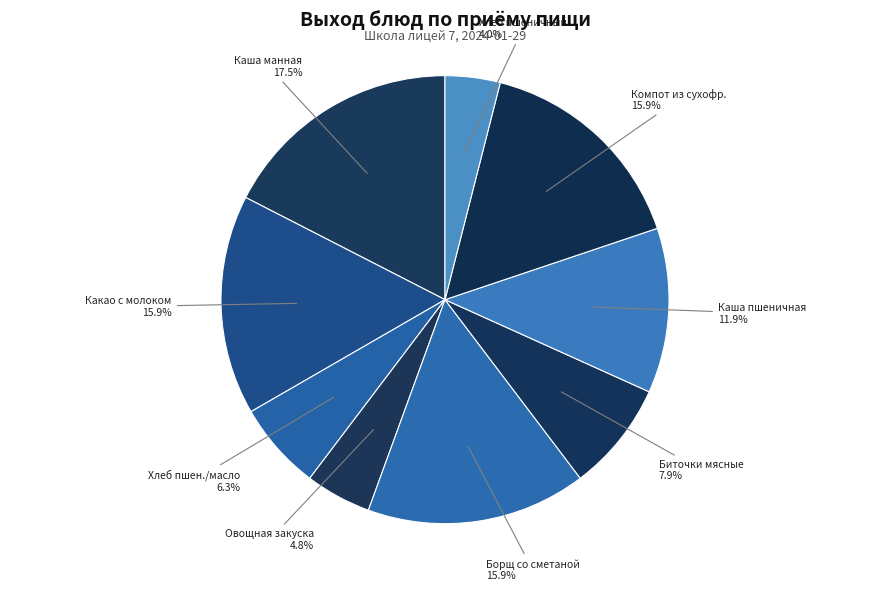

Which slice is the largest?

Каша манная